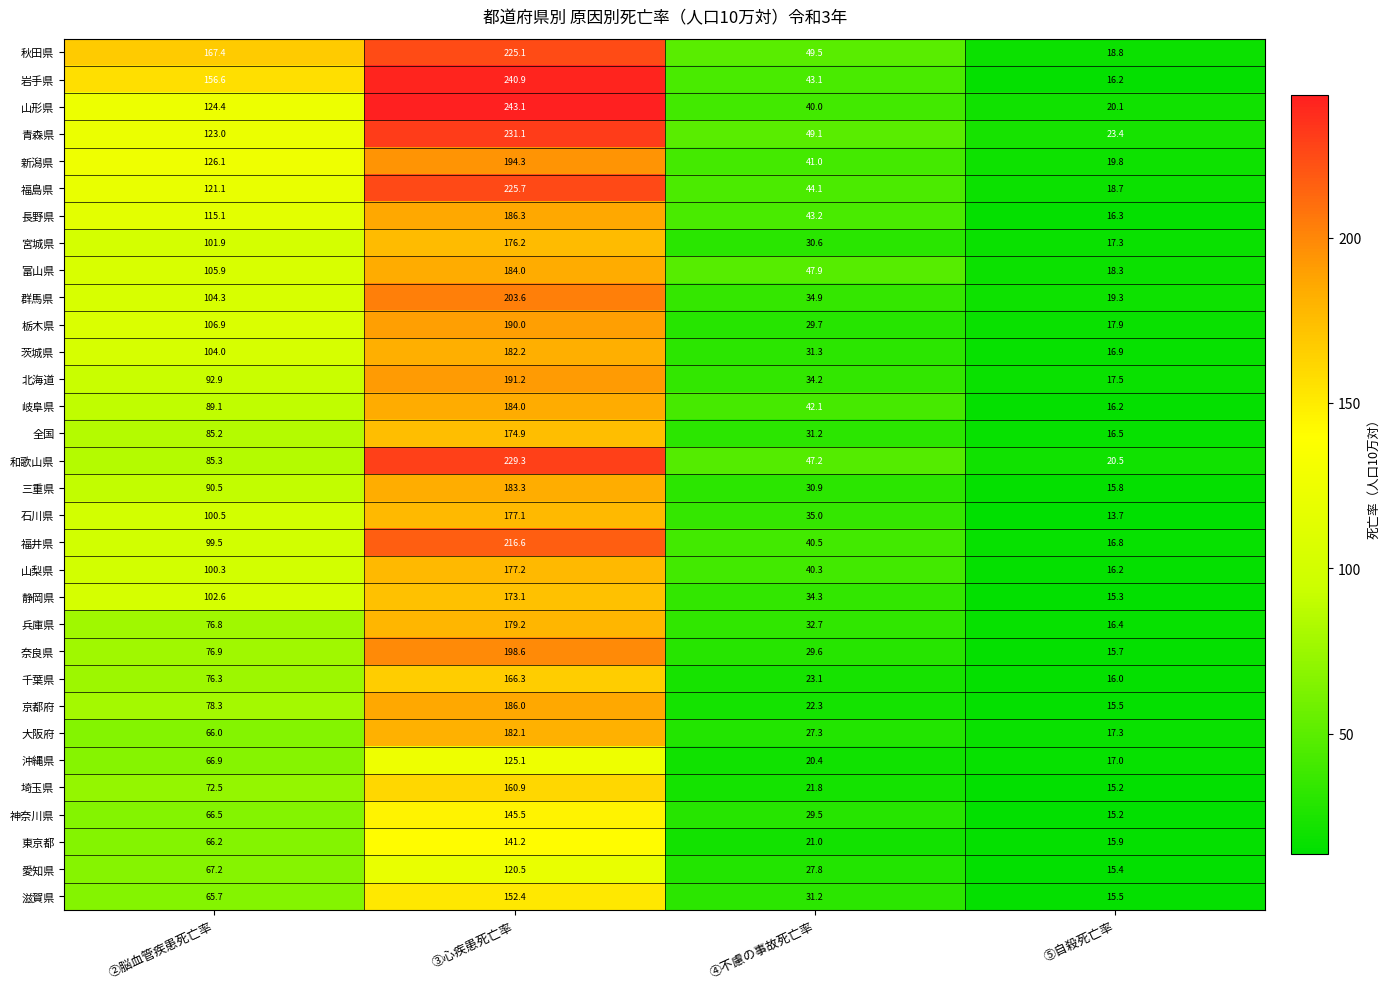

What is the spread (max minus min) of values at ④不慮の事故死亡率?

29.1